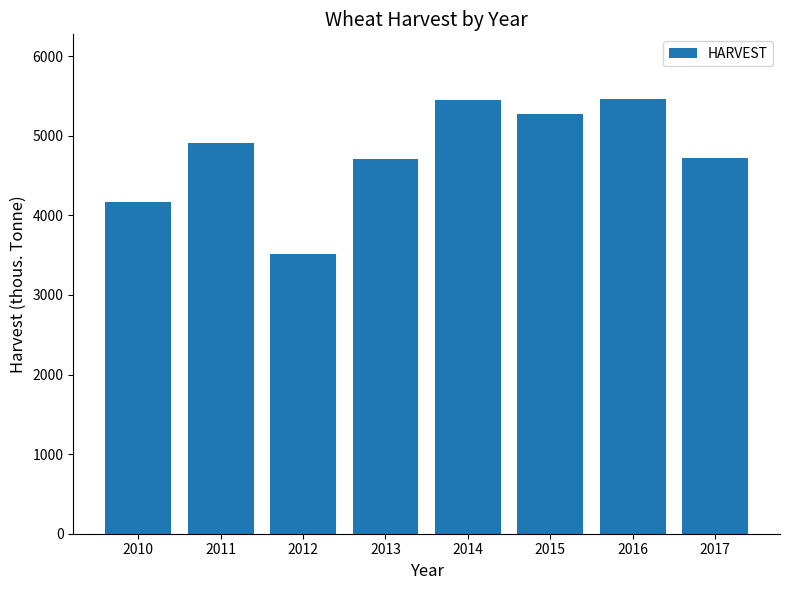

What is the sum of the values at 2015 and 2014?

10716.6